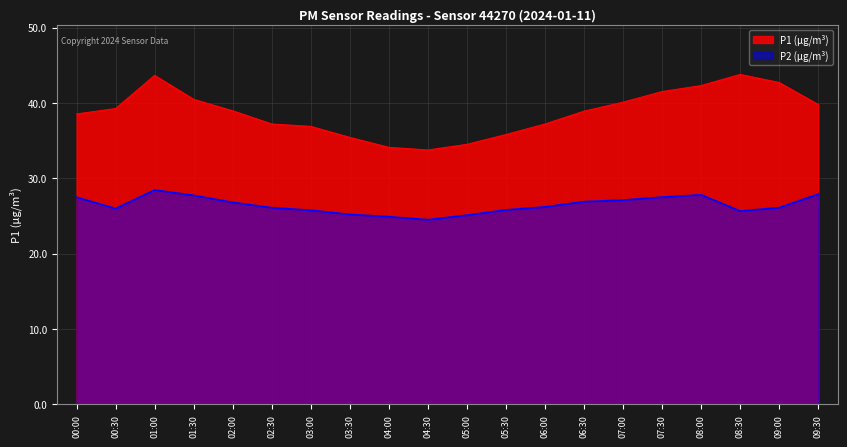

How many data points in P2 are less than 26?

8